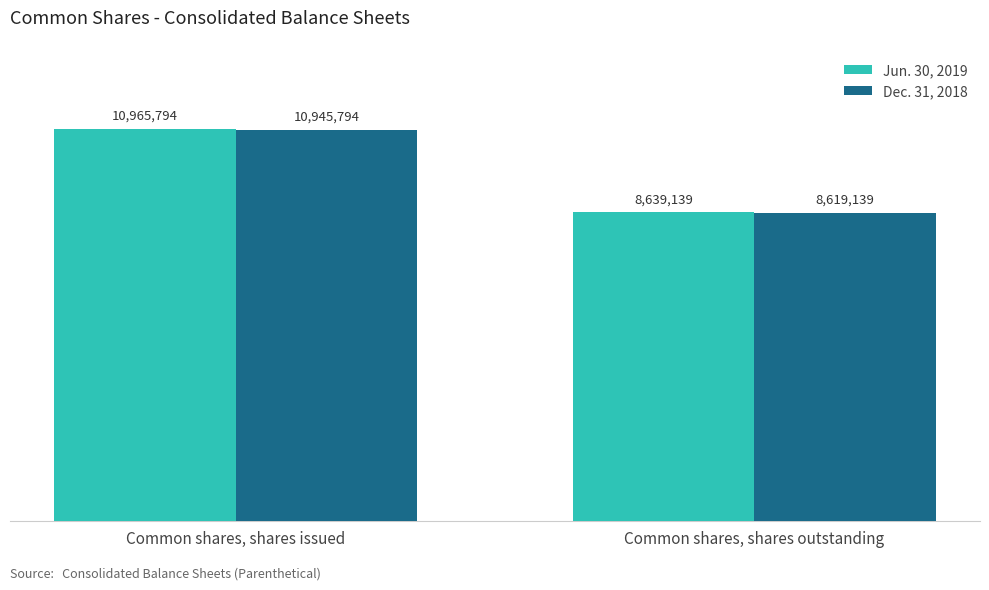

What is the label of the 1st bar from the left?

Common shares, shares issued